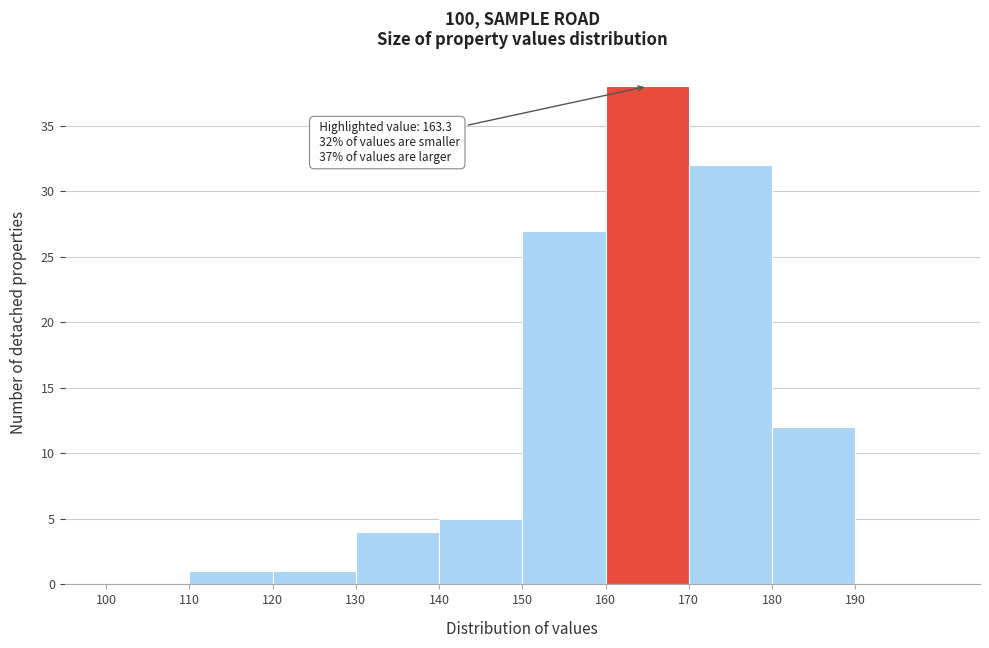

Over which range of the x-axis is the bar tallest?

160 to 170